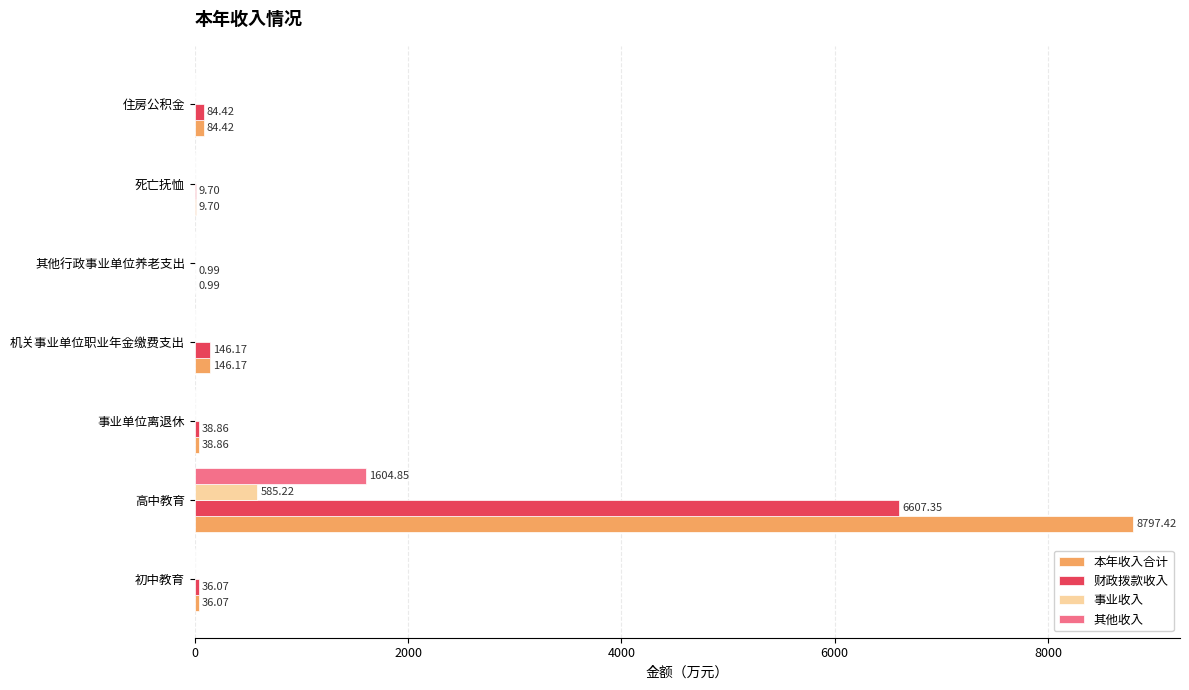

What are all the series names shown in the legend?

本年收入合计, 财政拨款收入, 事业收入, 其他收入